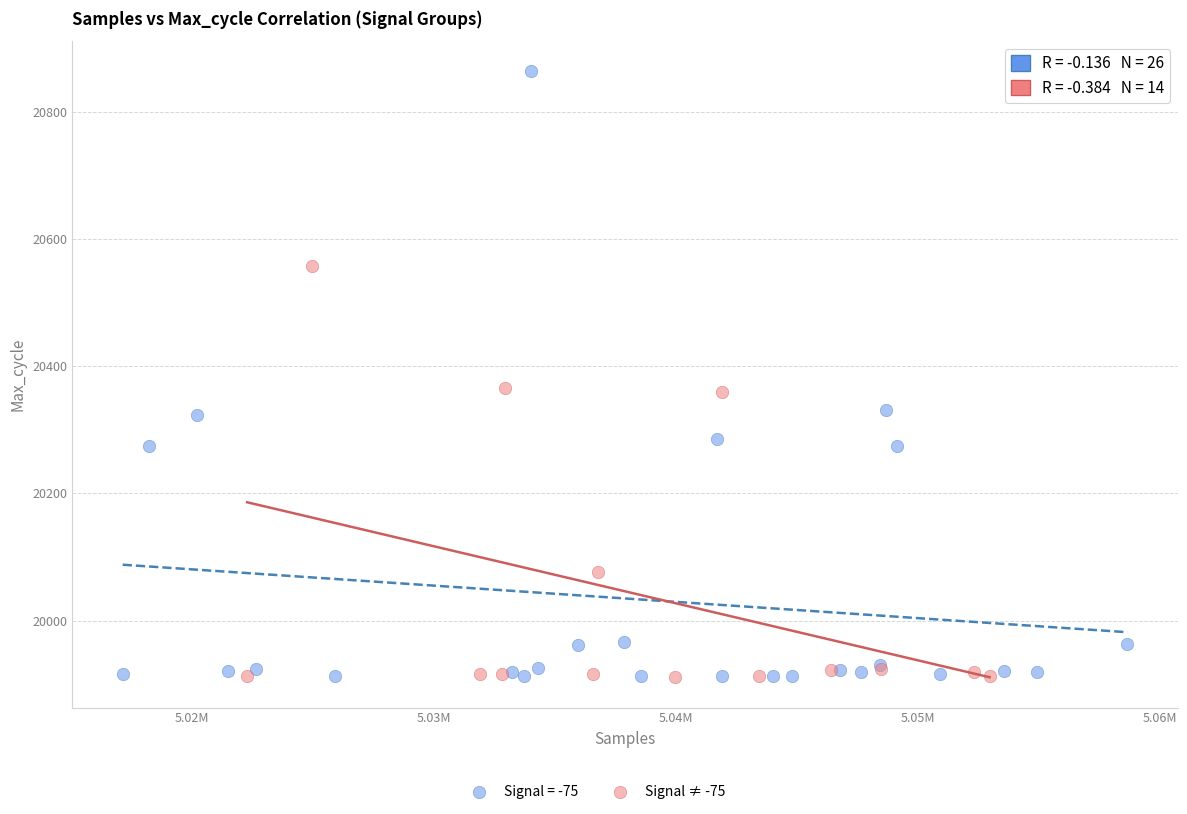

Which series contains the highest Y value?

Signal = -75